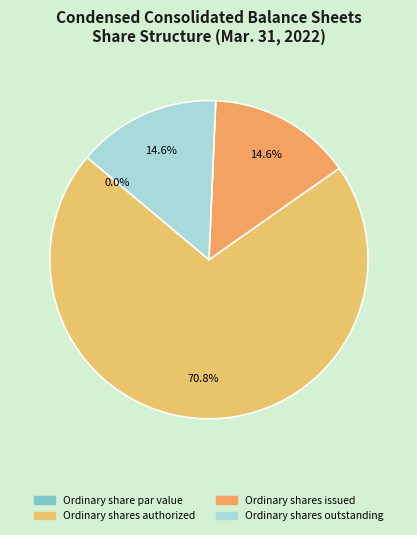

Which has a higher value, Ordinary share par value or Ordinary shares outstanding?

Ordinary shares outstanding